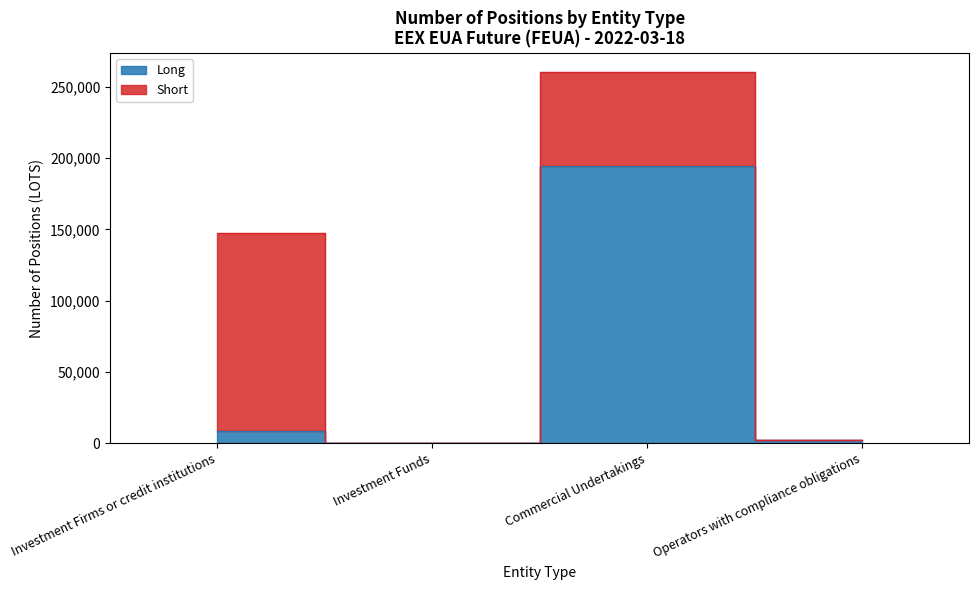

What is the value of the 1st point from the left?

8660.0